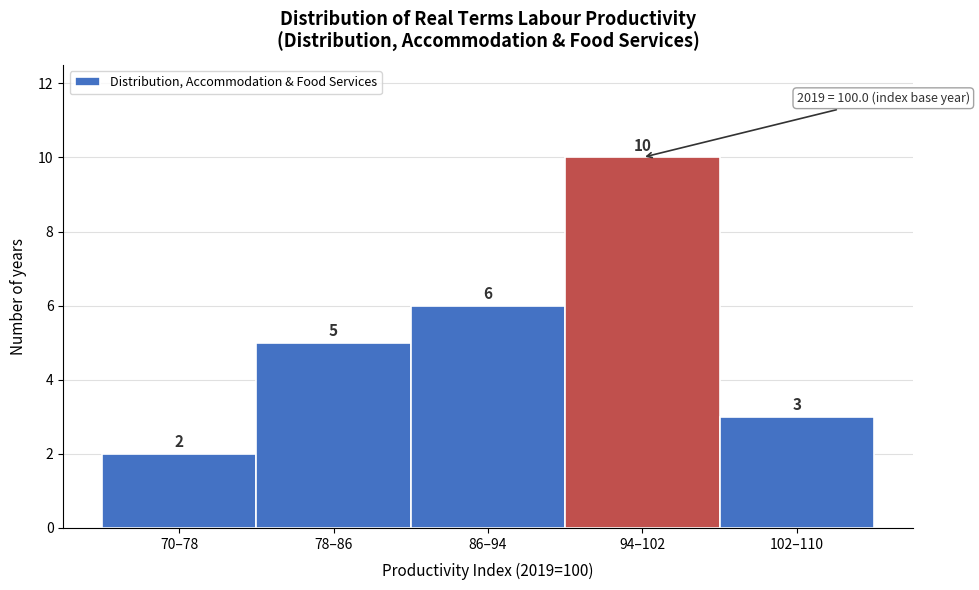

Reading left to right, transcribe all the data shown in this chart.

70–78=2	78–86=5	86–94=6	94–102=10	102–110=3